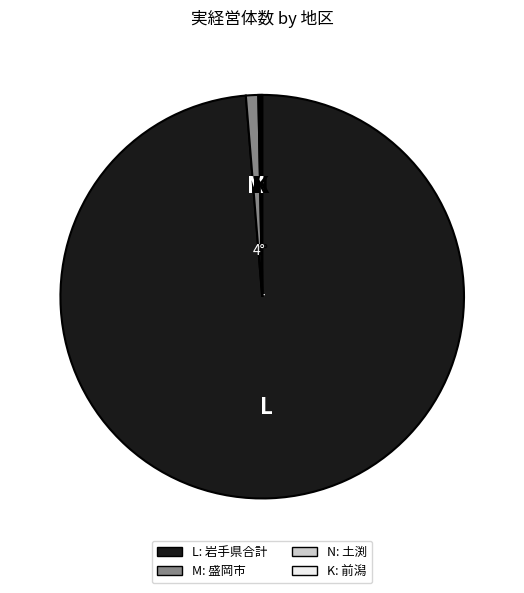

Which slice is the largest?

L